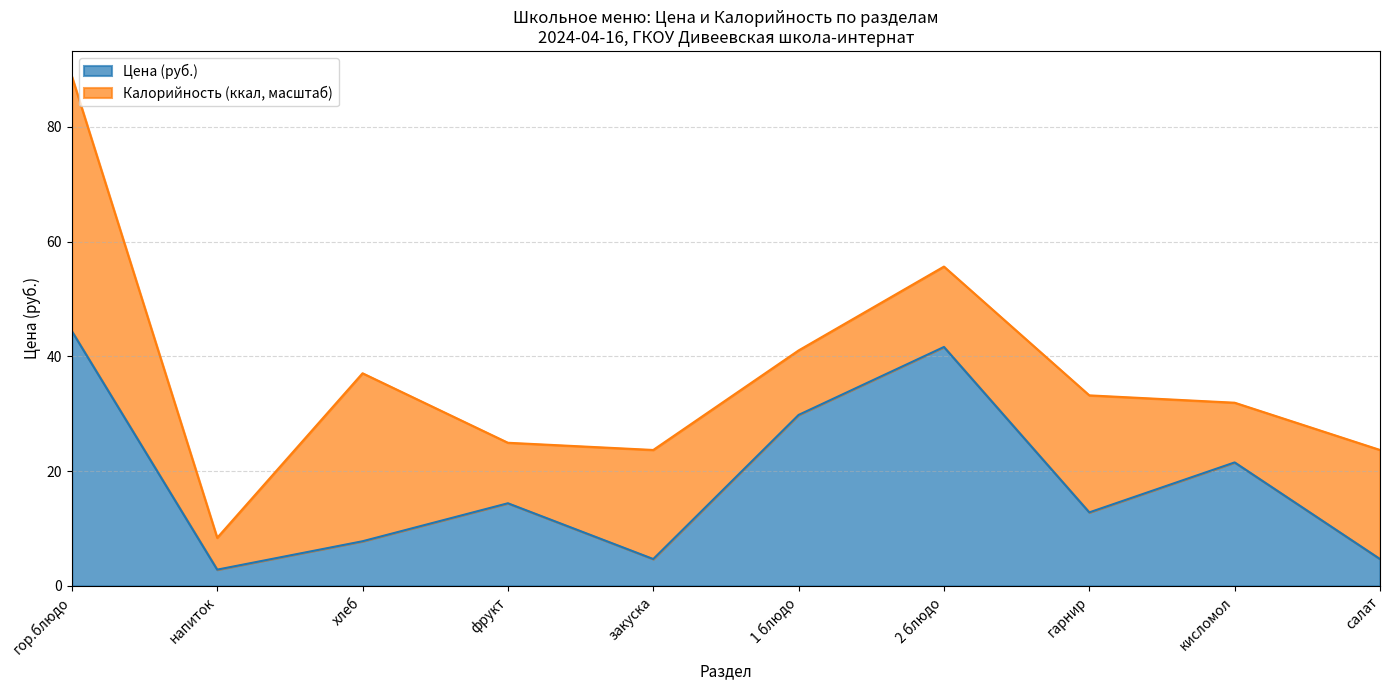

The value at хлеб is 7.8. True or false?

True